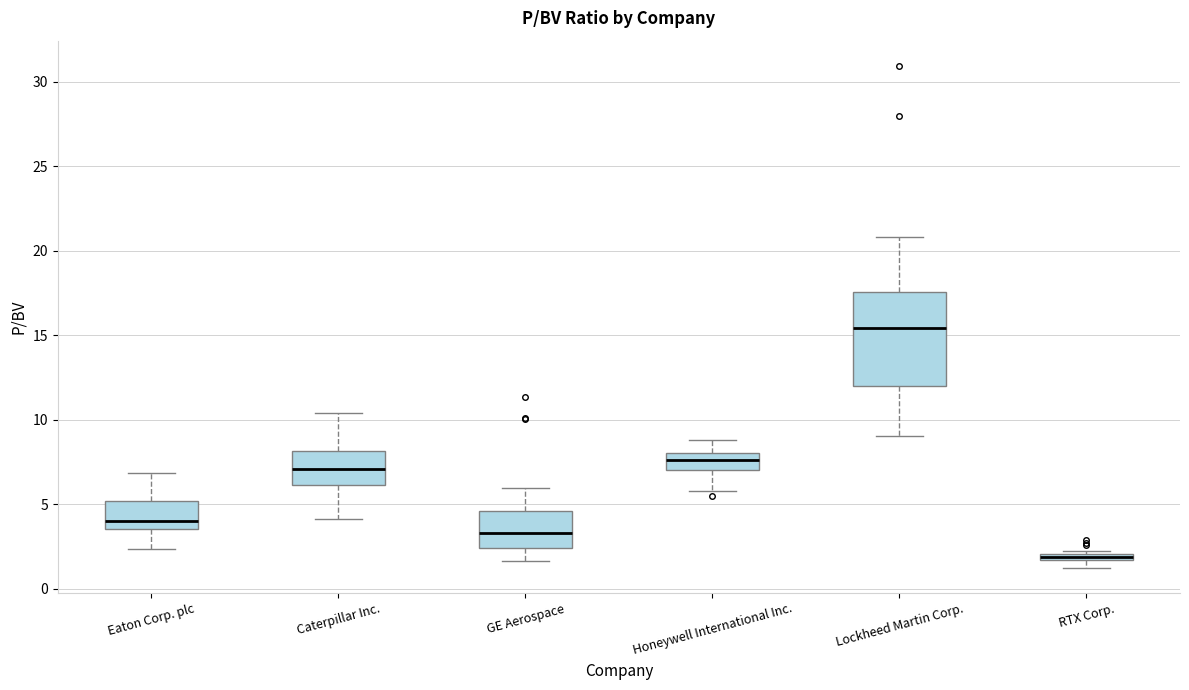

Which box has the lowest median line?

RTX Corp.